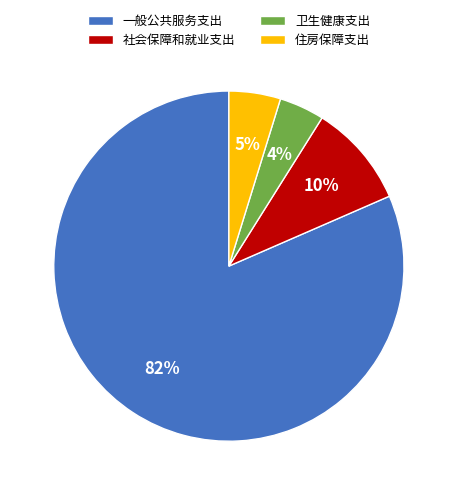

Which slice represents more than half of the pie?

一般公共服务支出